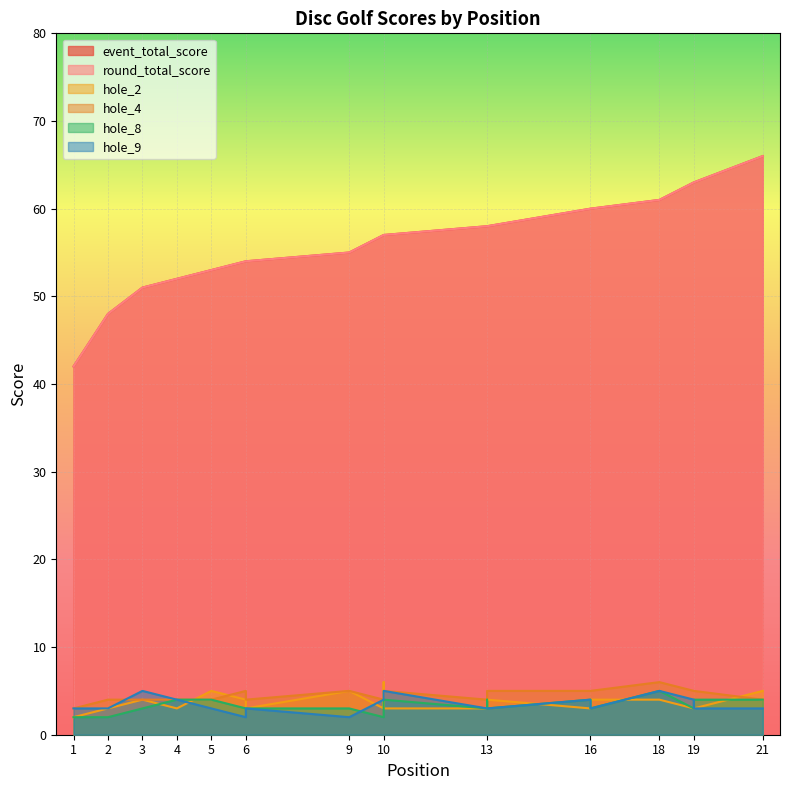

What are all the series names shown in the legend?

event_total_score, round_total_score, hole_2, hole_4, hole_8, hole_9